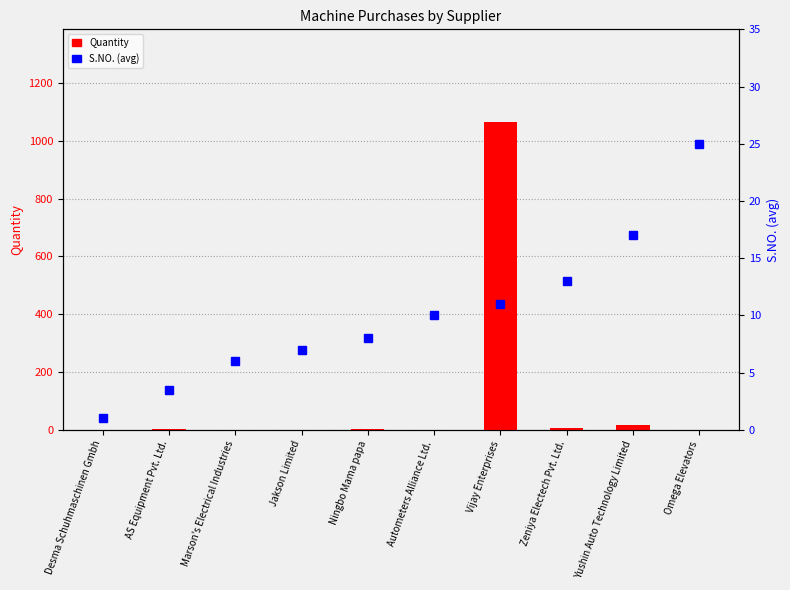

List the series in order of their peak value, lowest first.

S.NO. (avg), Quantity